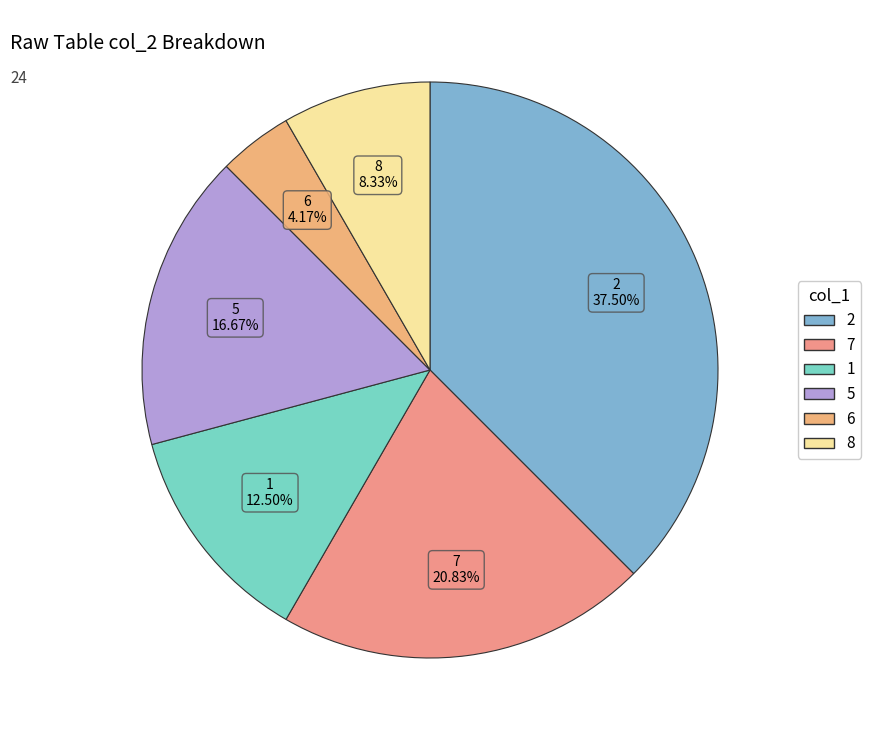

How many segments does this pie chart have?

6